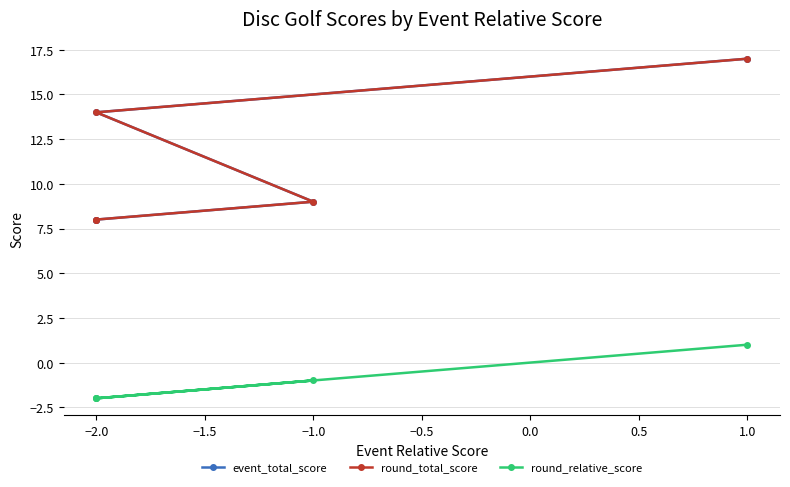

What is the maximum value shown in the chart?

17